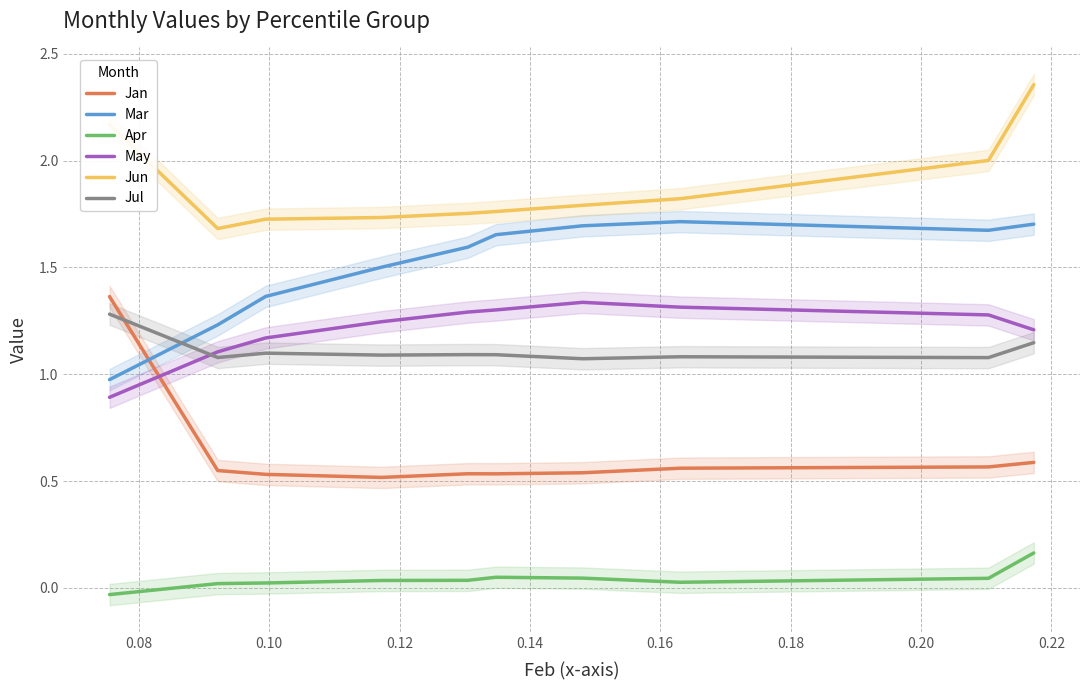

After their last crossing, which series has the higher values: Mar or Jan?

Mar